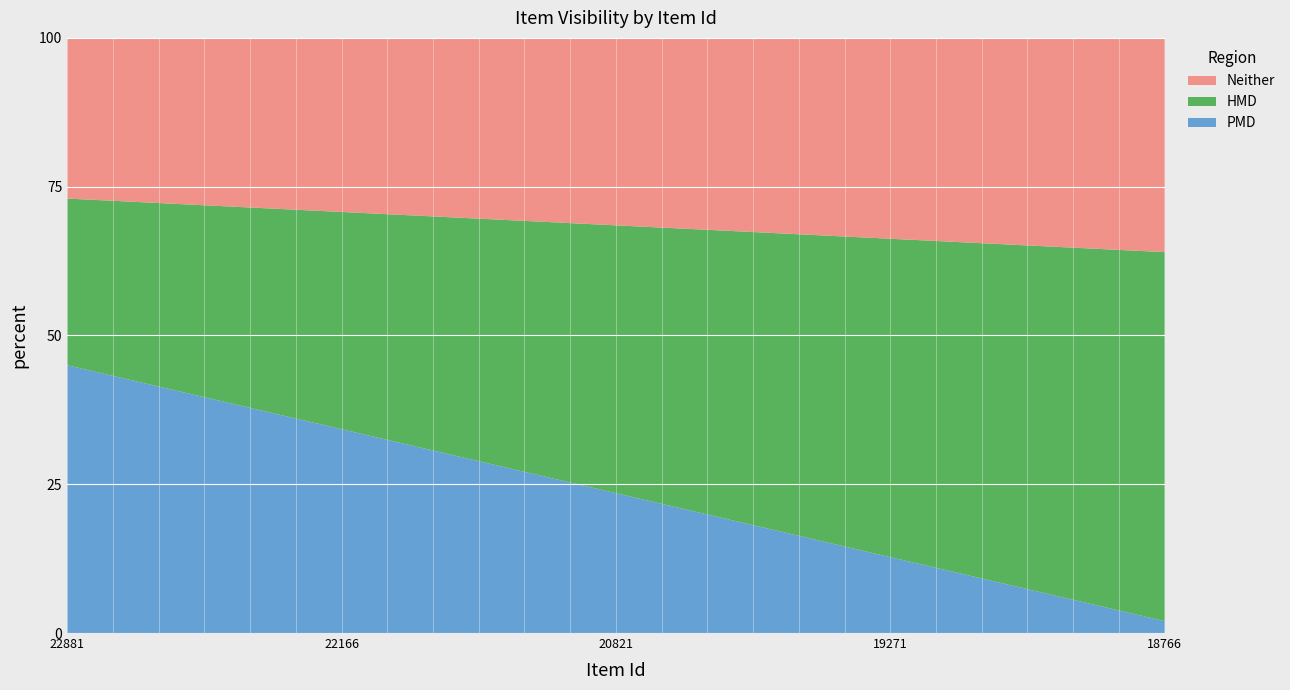

What is the highest value of the PMD series?

45.0